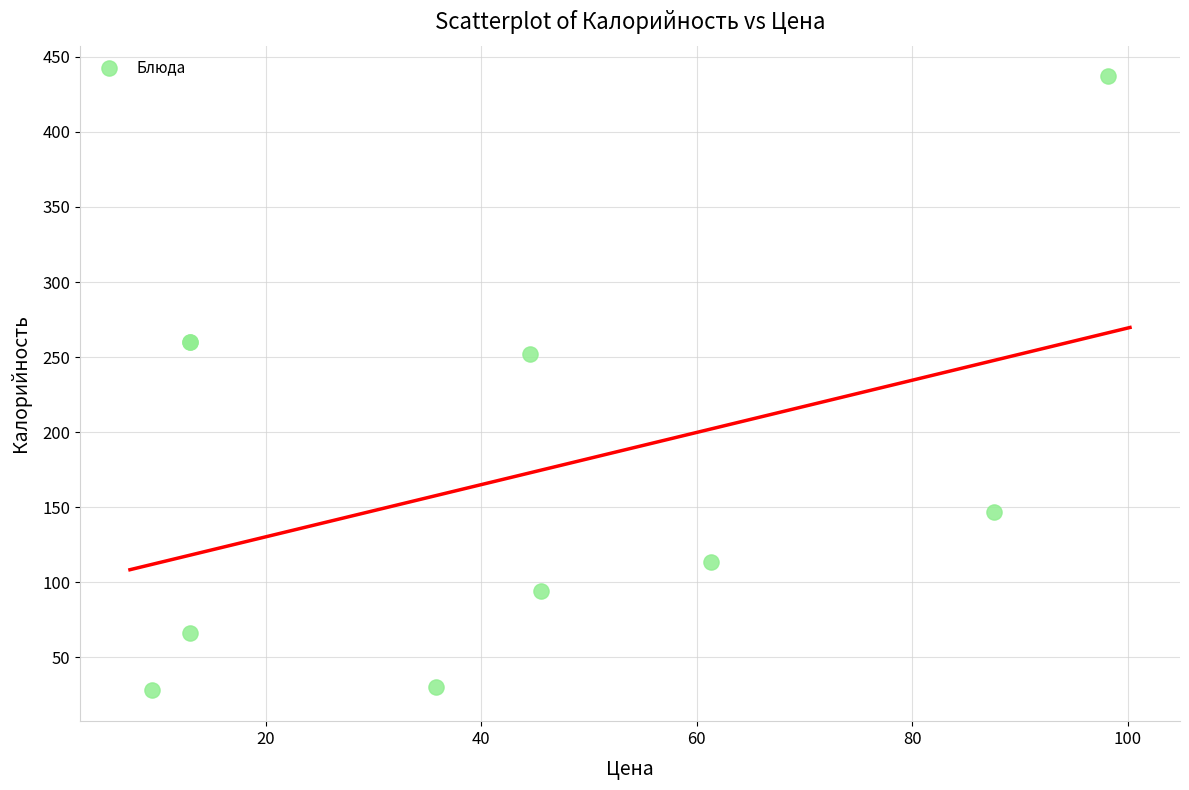

What Y value in the scatter plot is closest to 232?

252.0